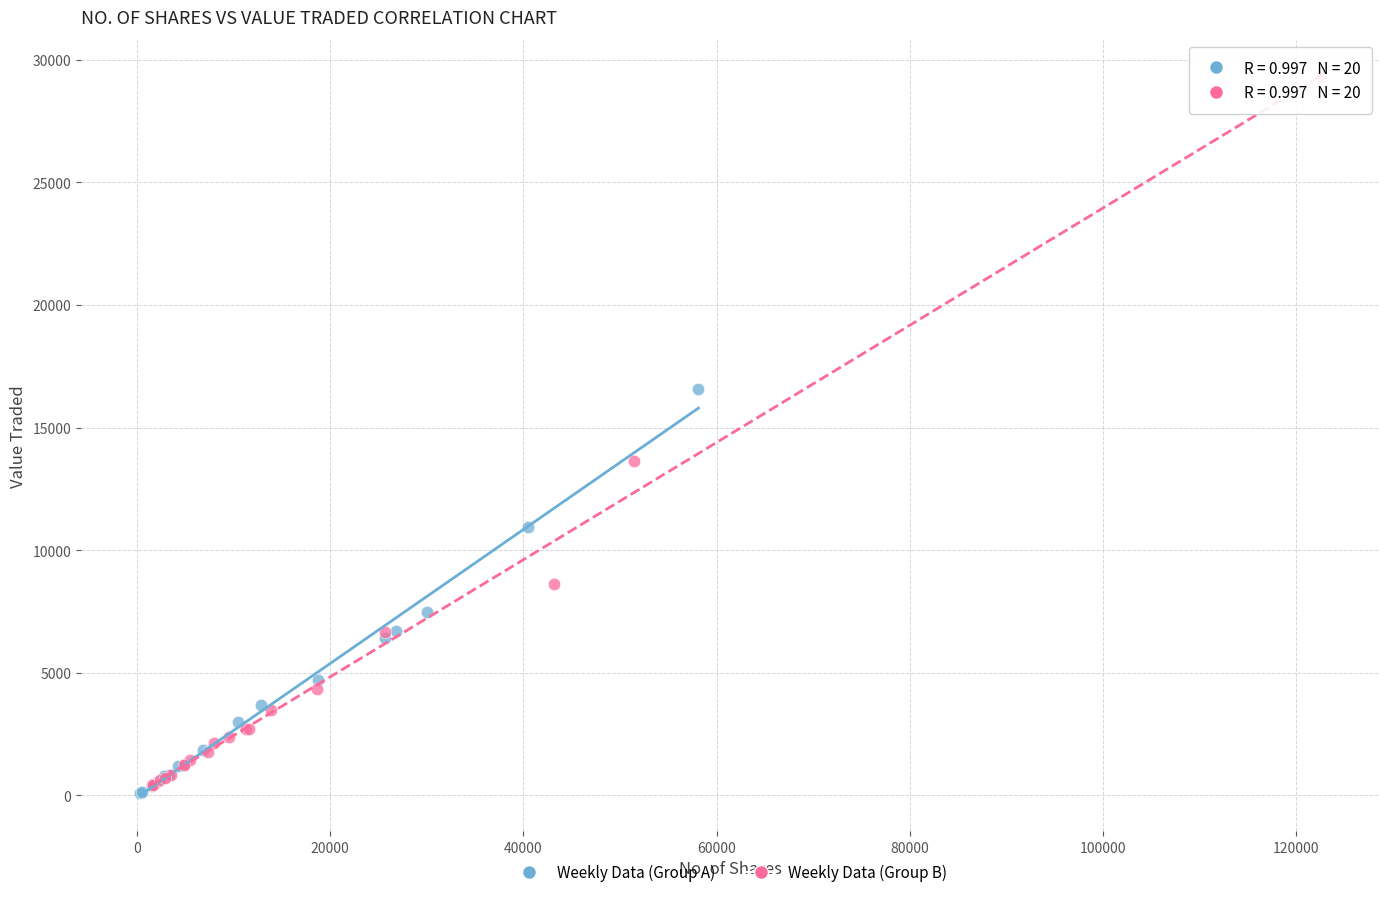

Which series has the largest Y range (max minus min)?

Weekly Data (Group B)